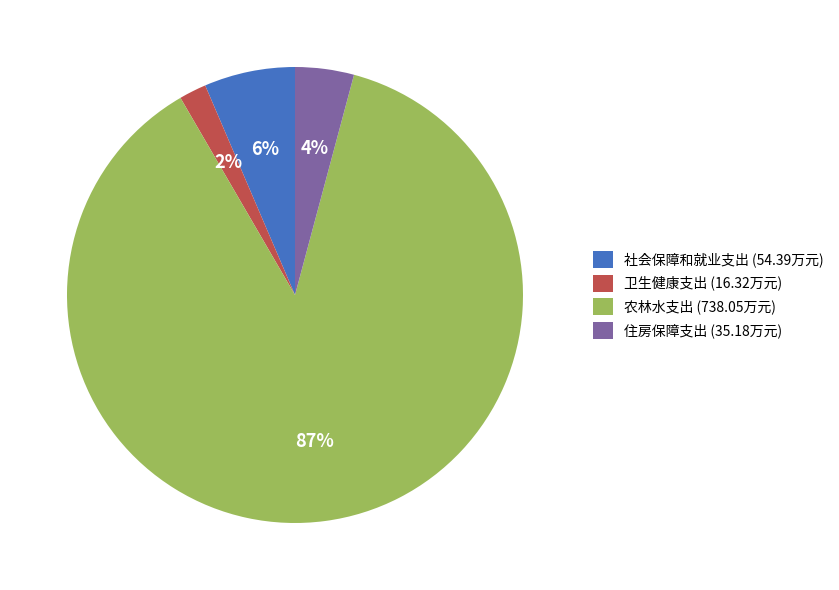

Is the sum of 卫生健康支出 and 社会保障和就业支出 greater than half?

No